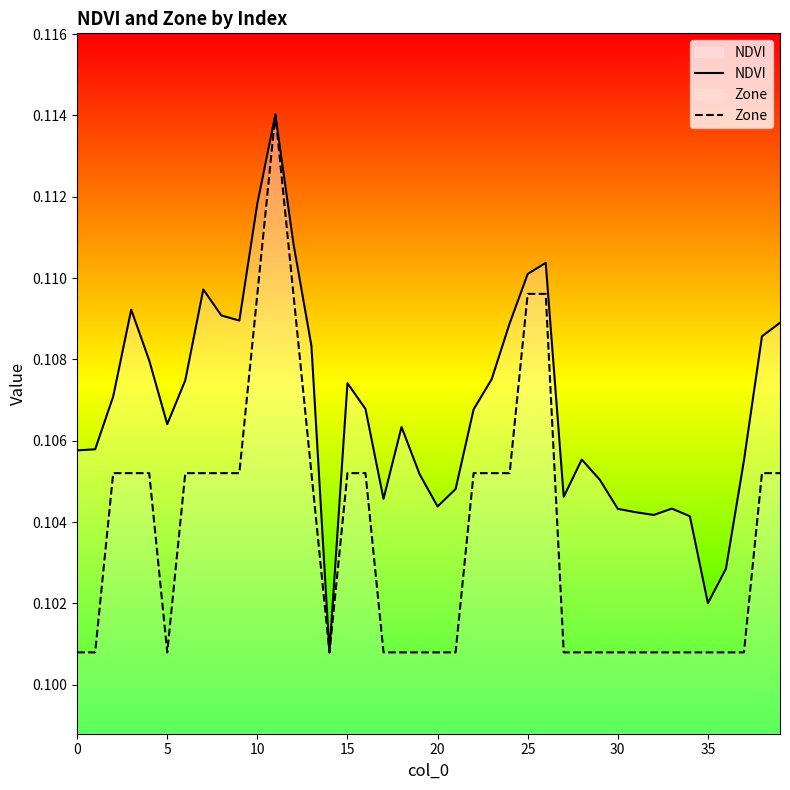

Rank the series by their average value, from highest to lowest.

NDVI, Zone